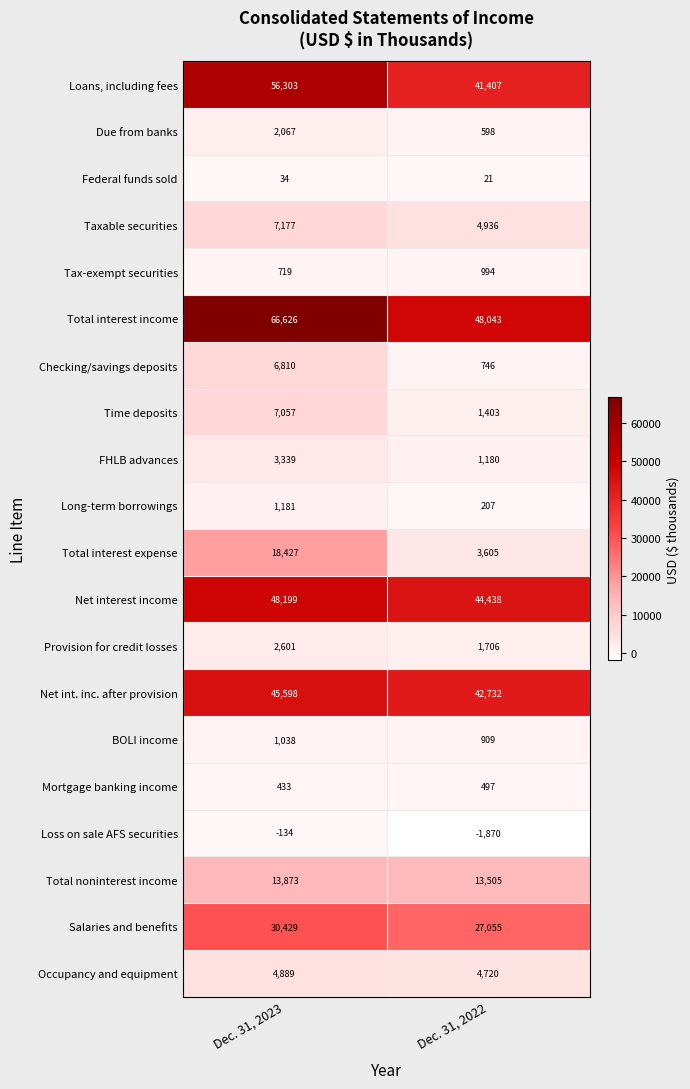

What is the maximum value shown in the chart?

66626